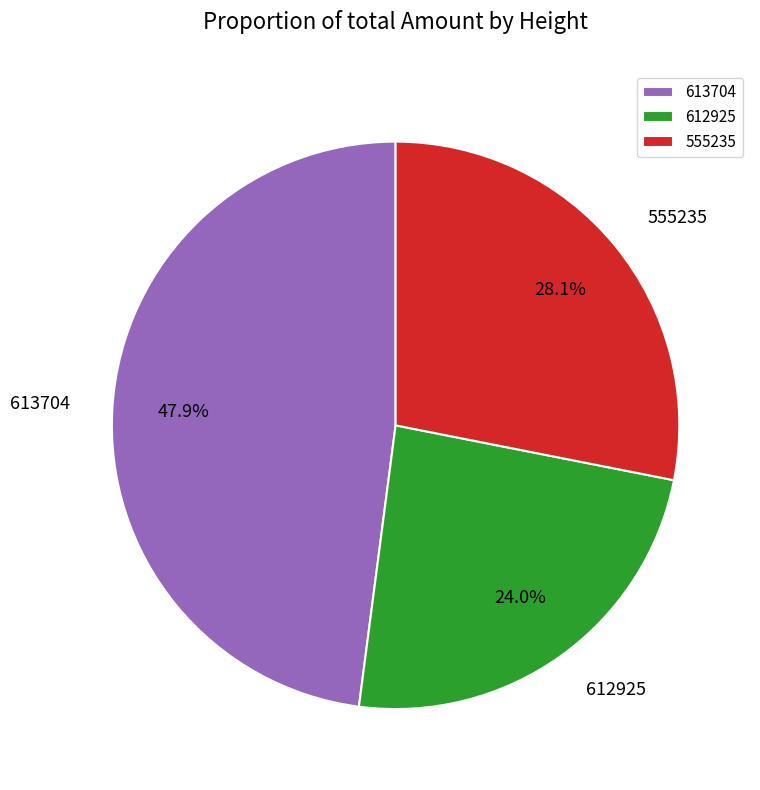

To the nearest percent, what percentage of the pie is 613704?

48%